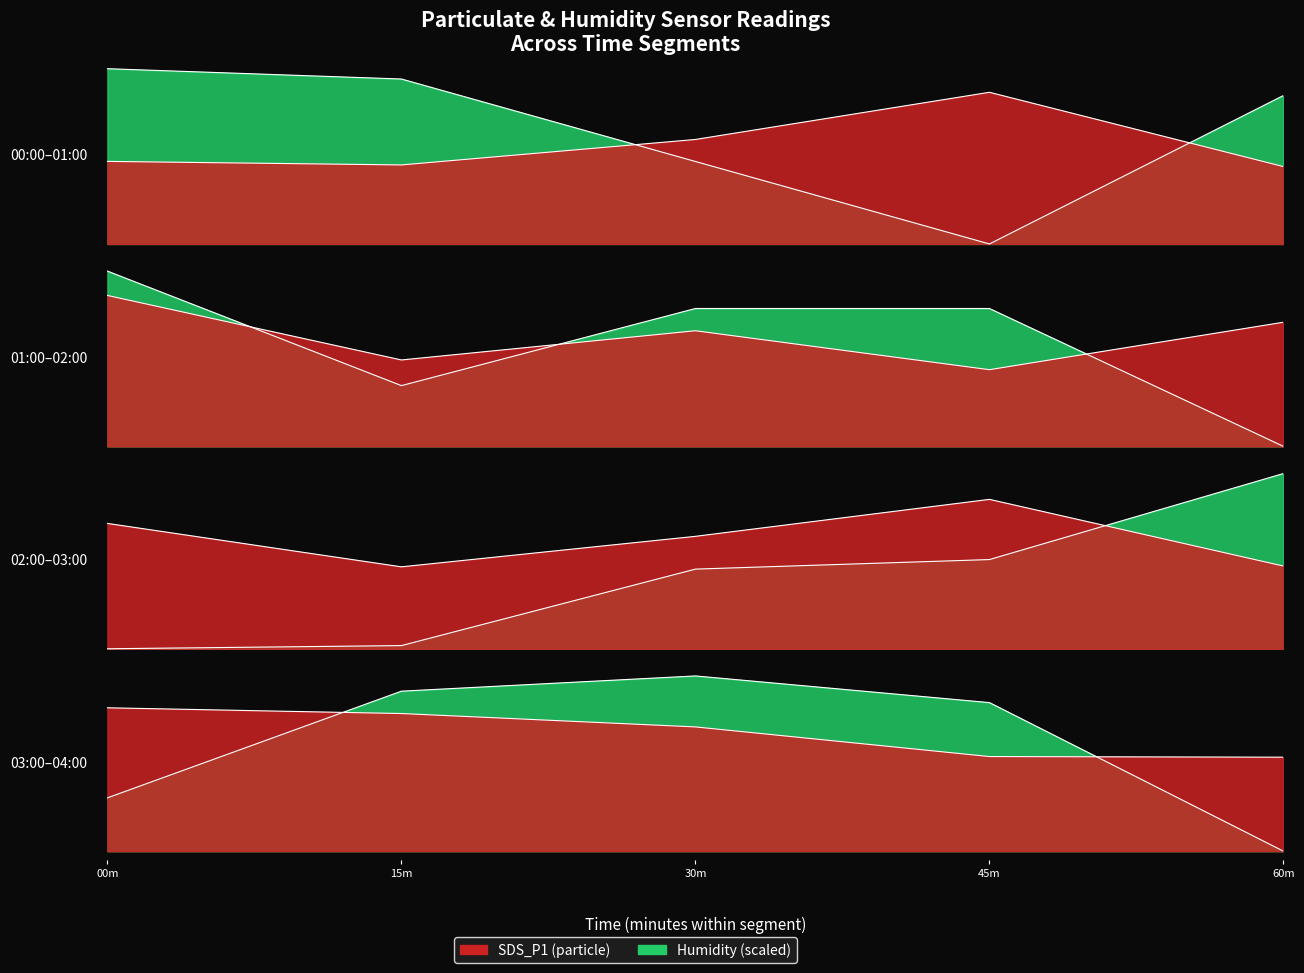

What is the spread (max minus min) of values at 00:01?

1.8